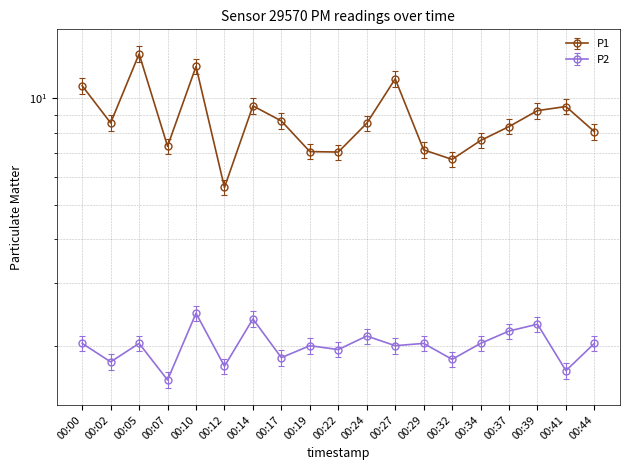

How many values in the P2 series are below 2?

7